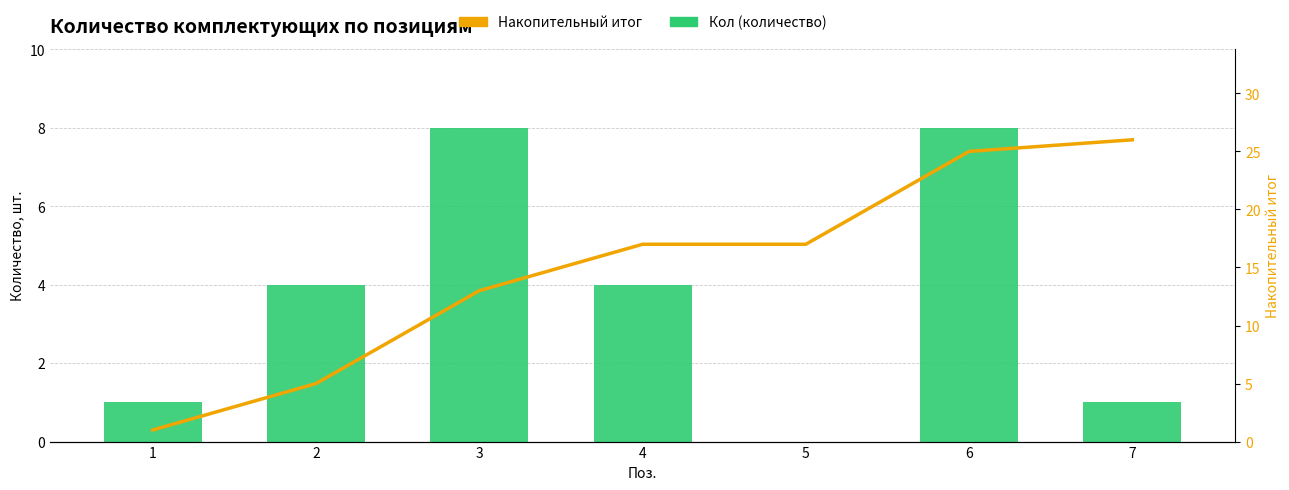

Rank the series by their maximum value, from highest to lowest.

Накопительный итог, Кол (количество)